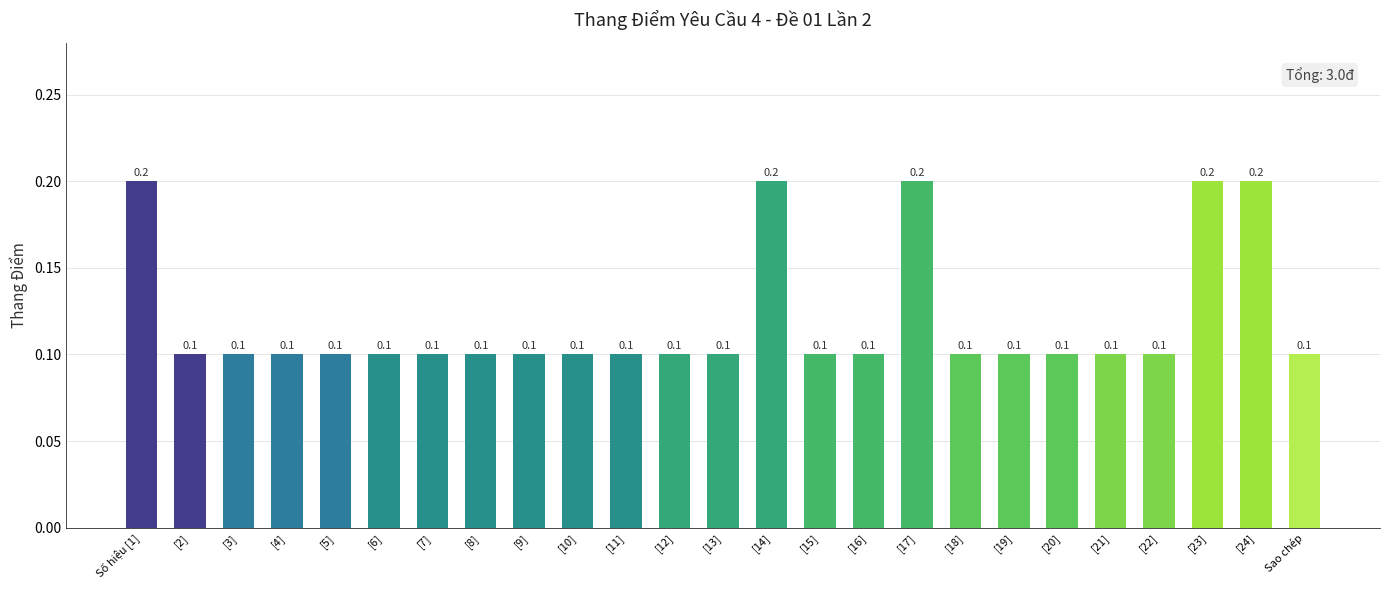

What is the maximum value shown in the chart?

0.2